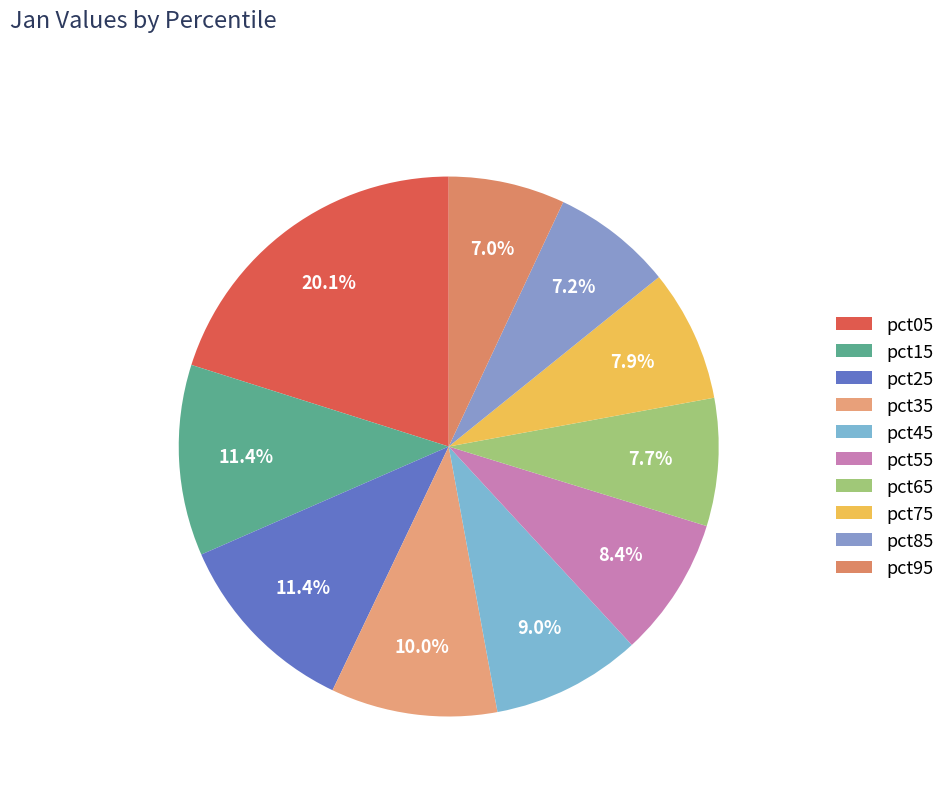

To the nearest percent, what portion does pct15 represent?

11%